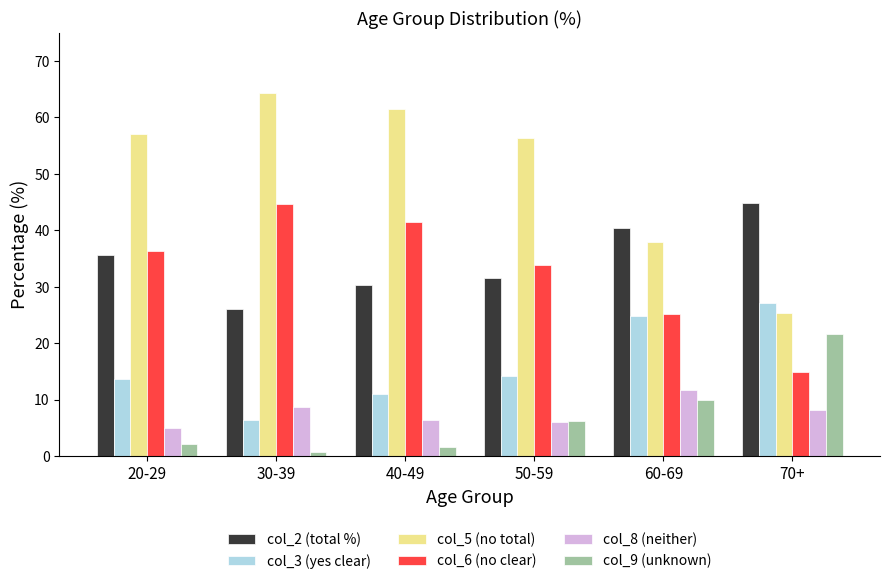

Reading left to right, list all the values displayed in this chart.

col_2 (total %): 20-29=35.7	30-39=26.1	40-49=30.4	50-59=31.5	60-69=40.4	70+=44.8
col_3 (yes clear): 20-29=13.6	30-39=6.4	40-49=11.0	50-59=14.2	60-69=24.8	70+=27.2
col_5 (no total): 20-29=57.1	30-39=64.3	40-49=61.5	50-59=56.3	60-69=37.9	70+=25.4
col_6 (no clear): 20-29=36.4	30-39=44.6	40-49=41.5	50-59=33.8	60-69=25.1	70+=14.9
col_8 (neither): 20-29=5.0	30-39=8.8	40-49=6.4	50-59=6.0	60-69=11.7	70+=8.2
col_9 (unknown): 20-29=2.1	30-39=0.8	40-49=1.7	50-59=6.3	60-69=10.0	70+=21.6